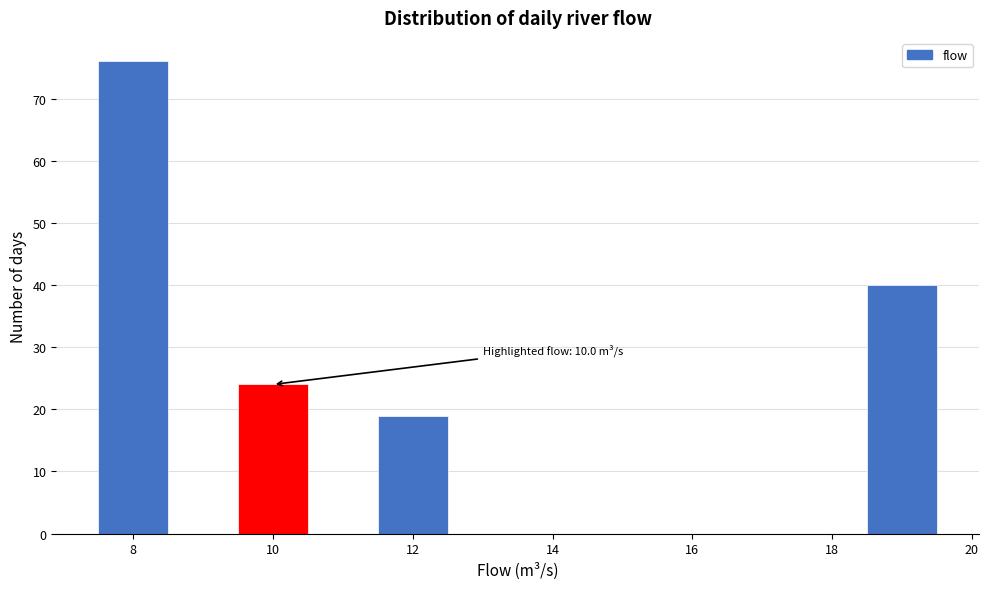

Which range on the x-axis has the tallest bar?

7.5 to 8.5